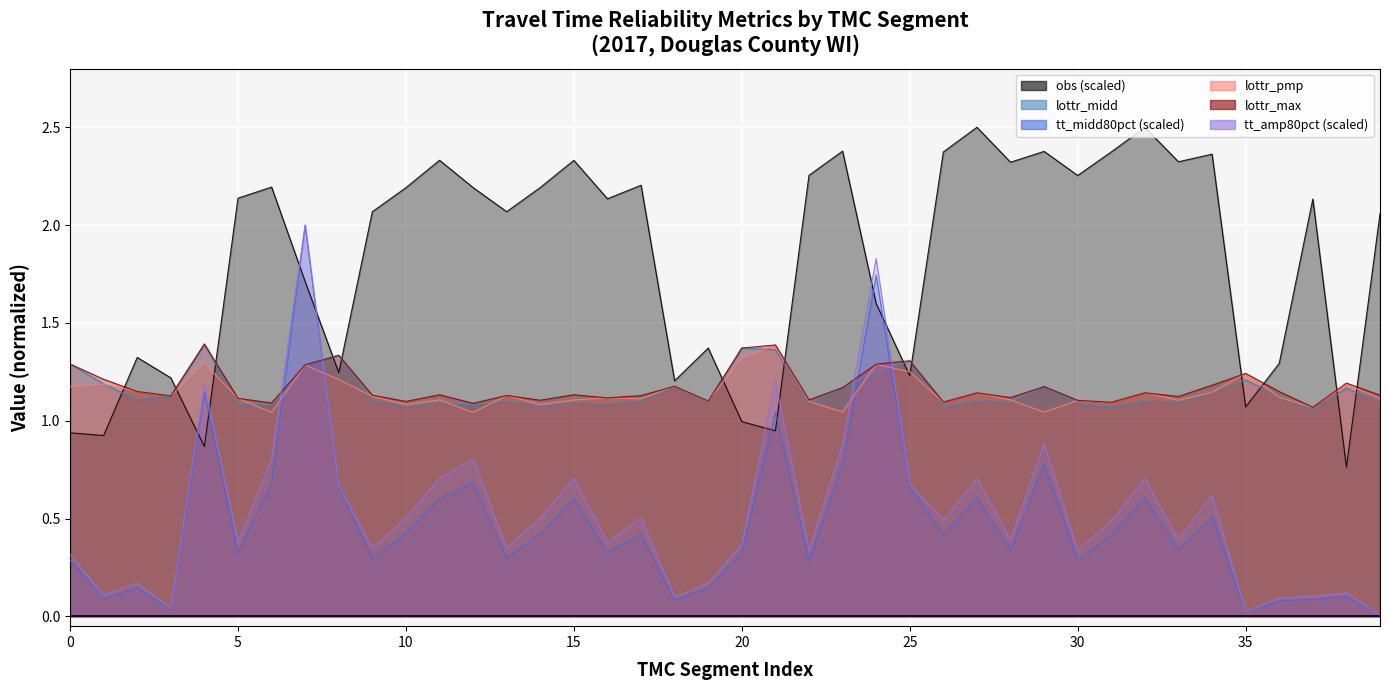

How many data points in obs are above 2?

24